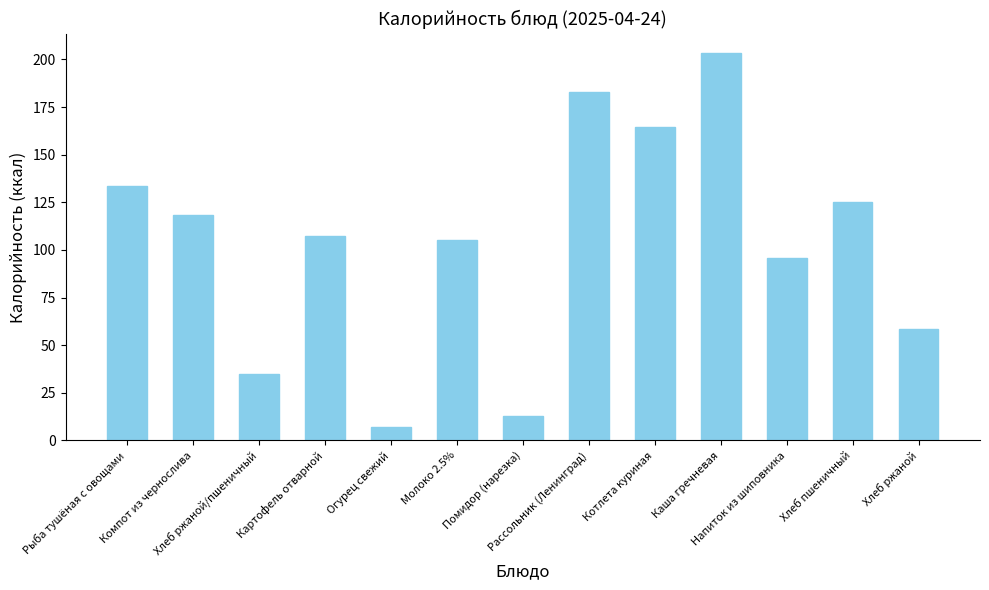

At which label does the data first exceed 107?

Рыба тушёная с овощами